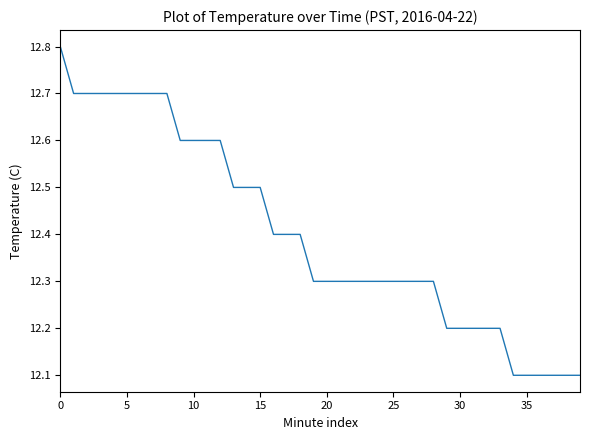

What is the smallest value displayed?

12.1